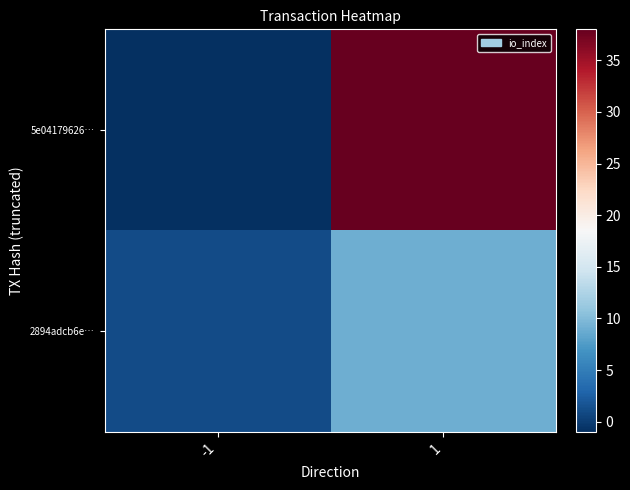

Which has a higher value, -1 or 1?

1